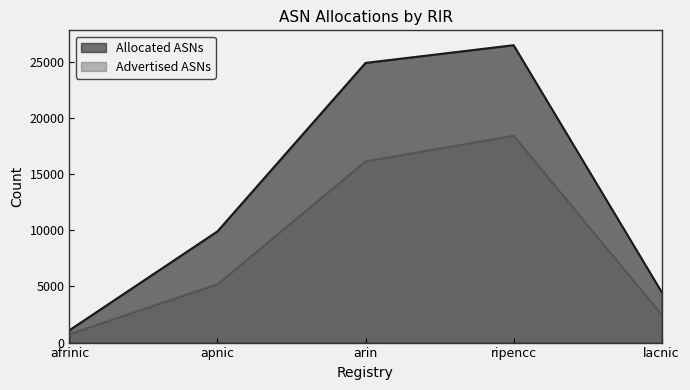

Which series has the widest spread of values?

Allocated ASNs